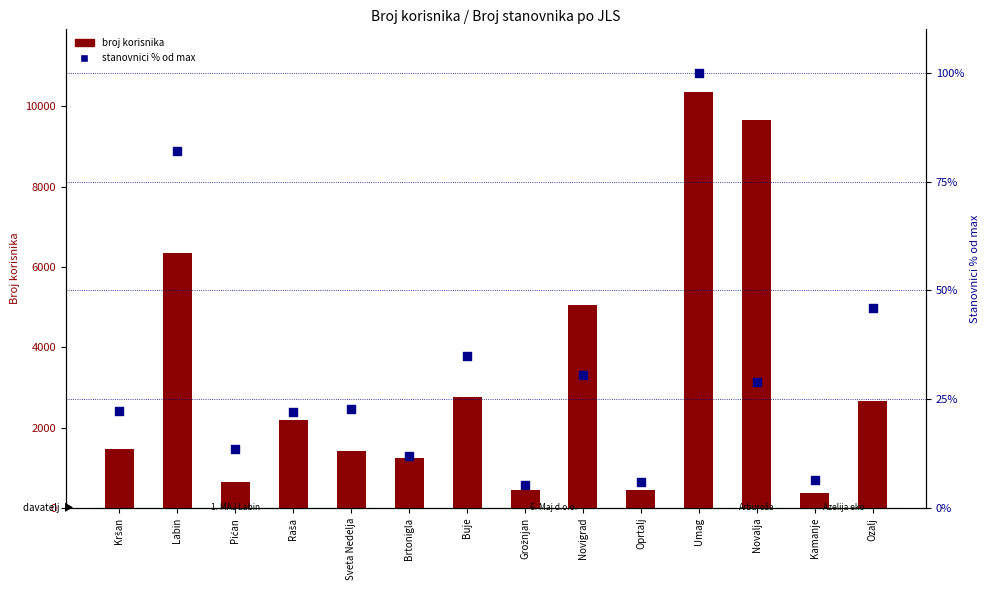

At which category is the sum across all series the highest?

Umag